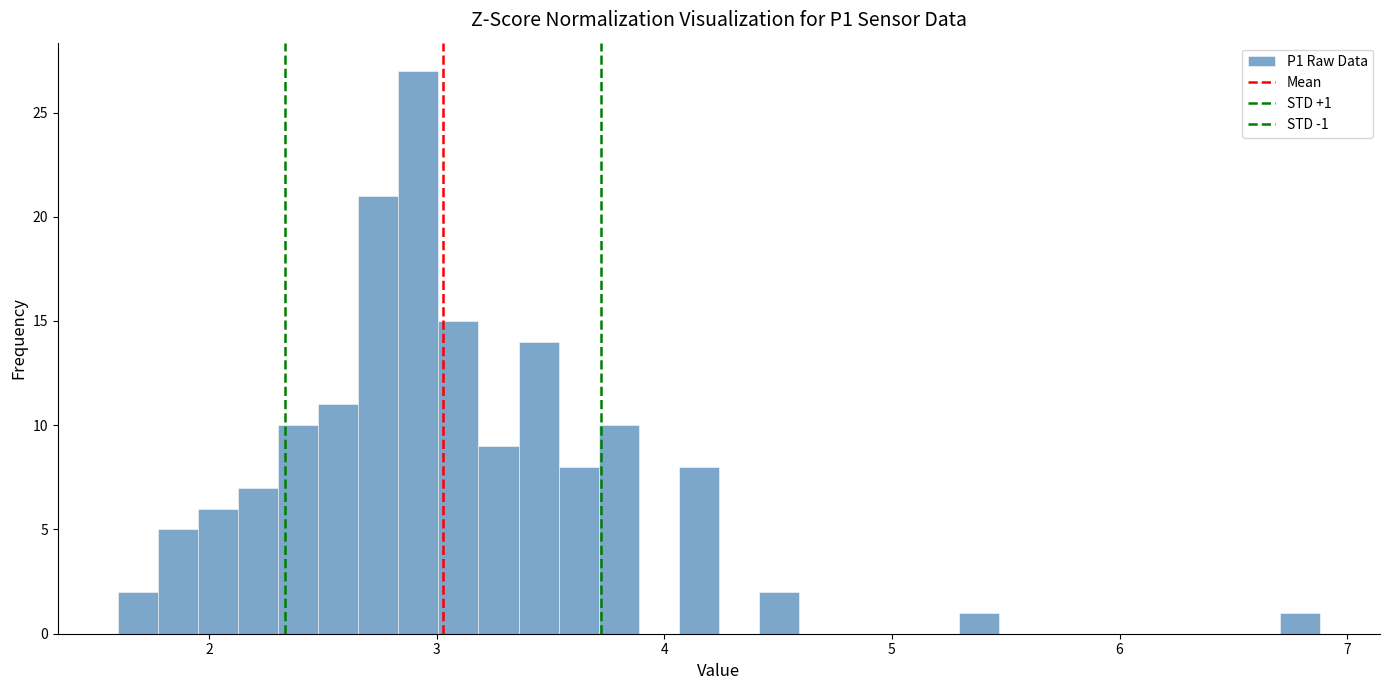

Around what value on the x-axis is the tallest bar? Give the approximate position of its centre, as read against the axis.

2.9